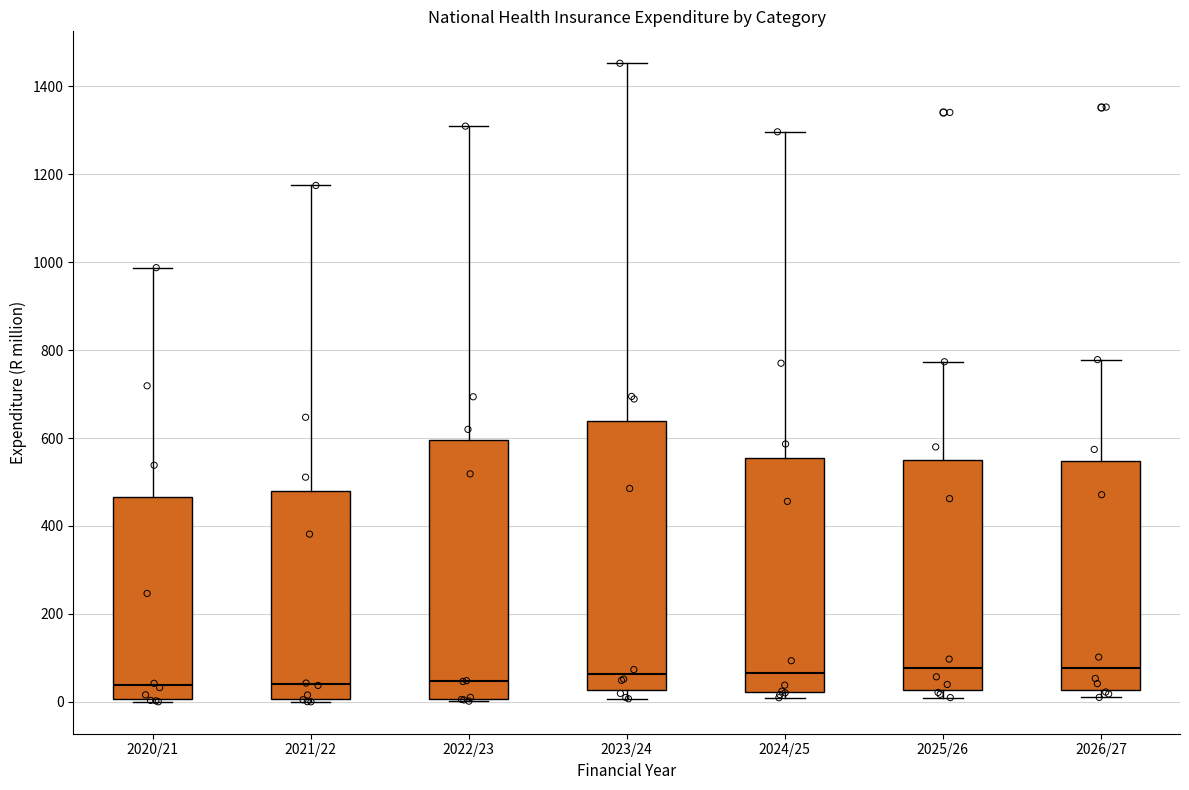

Reading left to right, transcribe this box plot: for each box, give where its median line is, the range the box spans, and where its two whiskers end, as read against the y-axis. The values are not printed on the chart, so give them approximately, as read against the axis.

2020/21: median 40, box 0 to 460, whiskers 0 (just below the box's lower edge) to 980
2021/22: median 40, box 0 to 480, whiskers 0 (just below the box's lower edge) to 1180
2022/23: median 40, box 0 to 600, whiskers 0 to 1300
2023/24: median 60, box 20 to 640, whiskers 0 to 1460
2024/25: median 60, box 20 to 560, whiskers 0 to 1300
2025/26: median 80, box 20 to 560, whiskers 0 to 780
2026/27: median 80, box 20 to 540, whiskers 20 (just below the box's lower edge) to 780